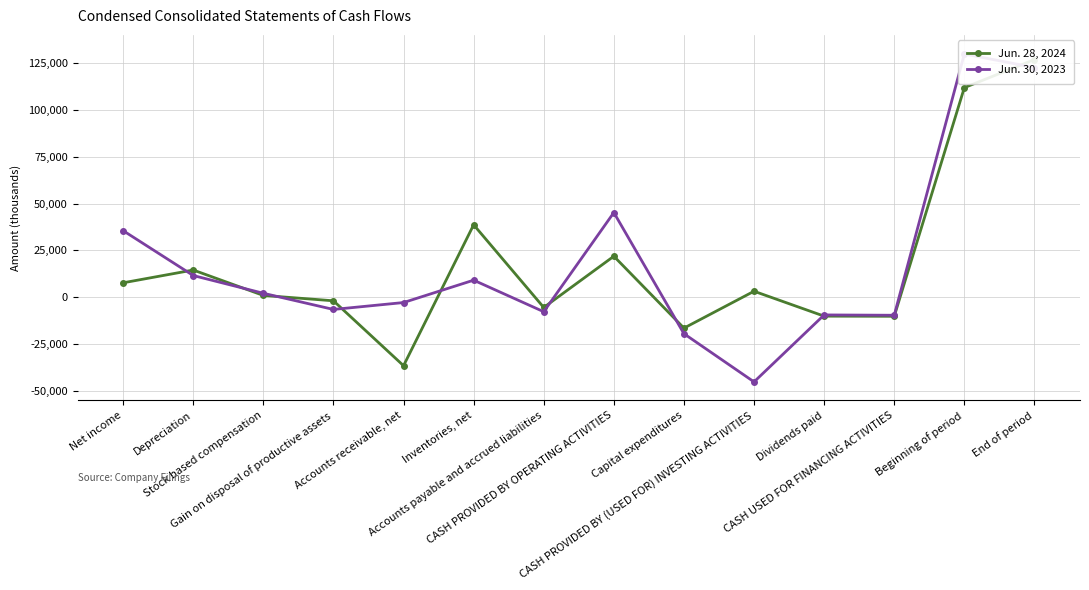

The value of Jun. 28, 2024 at Dividends paid is -2706. True or false?

False